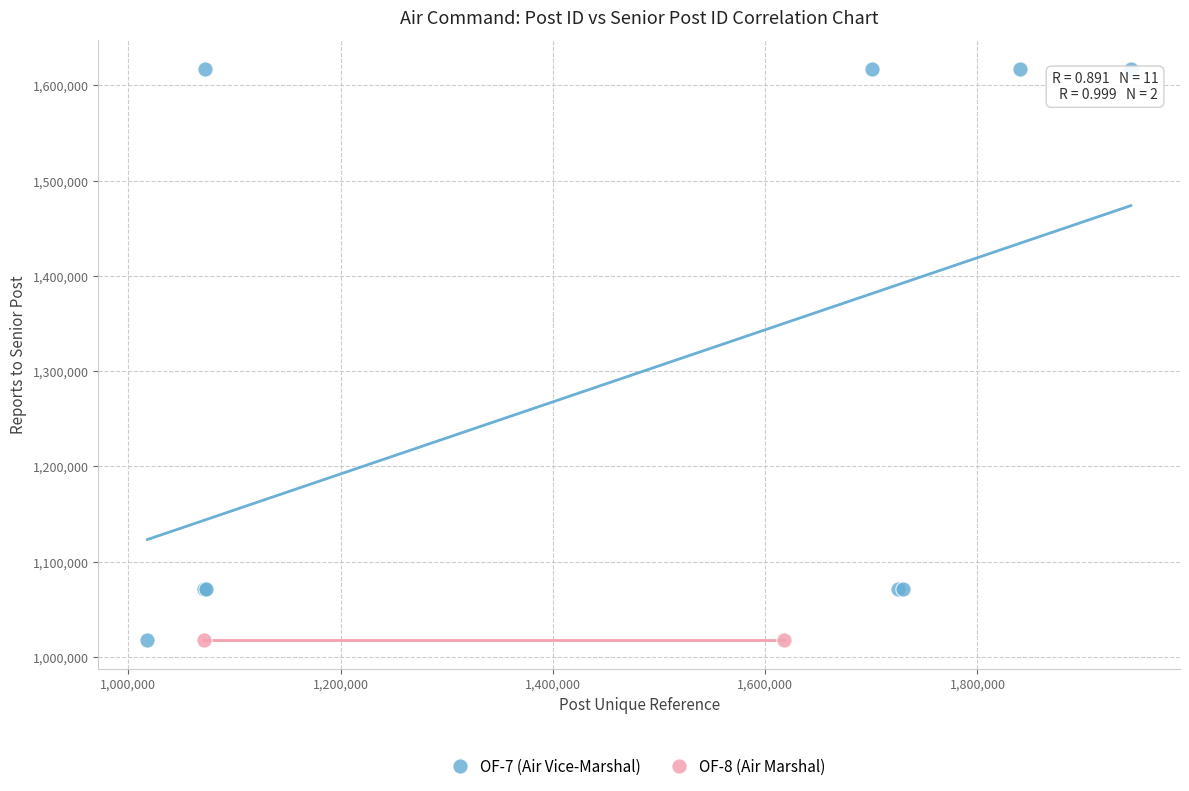

What are all the series names shown in the legend?

OF-7 (Air Vice-Marshal), OF-8 (Air Marshal)